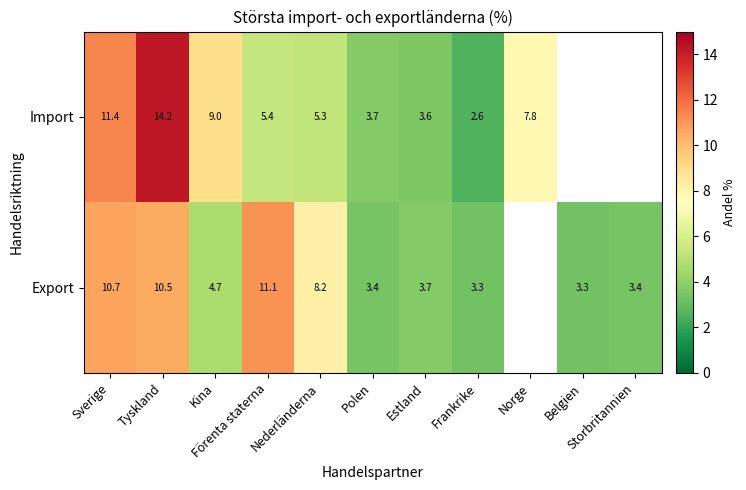

Between Polen and Estland, which series saw the biggest shift?

Export